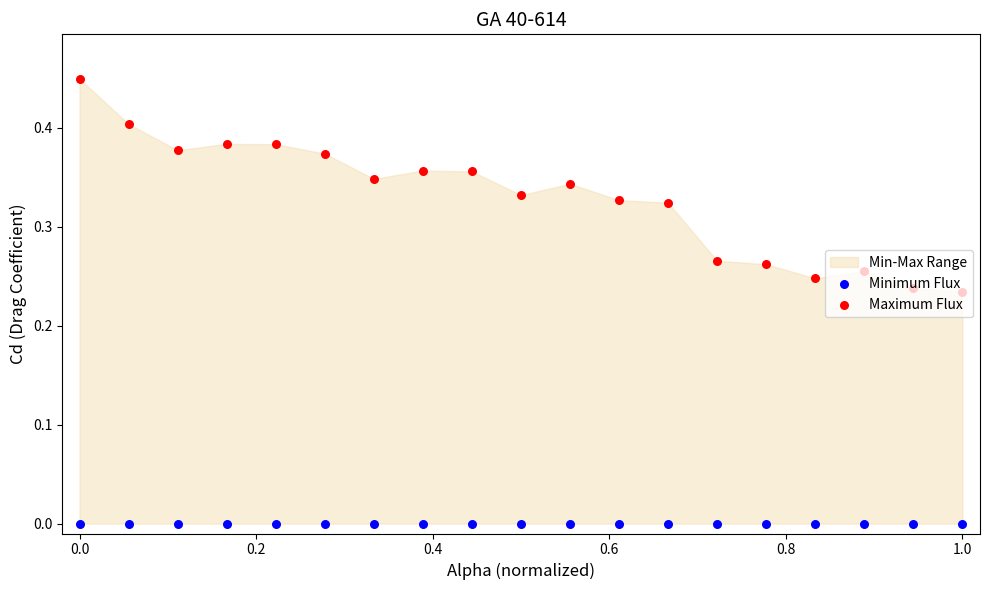

Which series reaches the minimum Y coordinate?

Minimum Flux